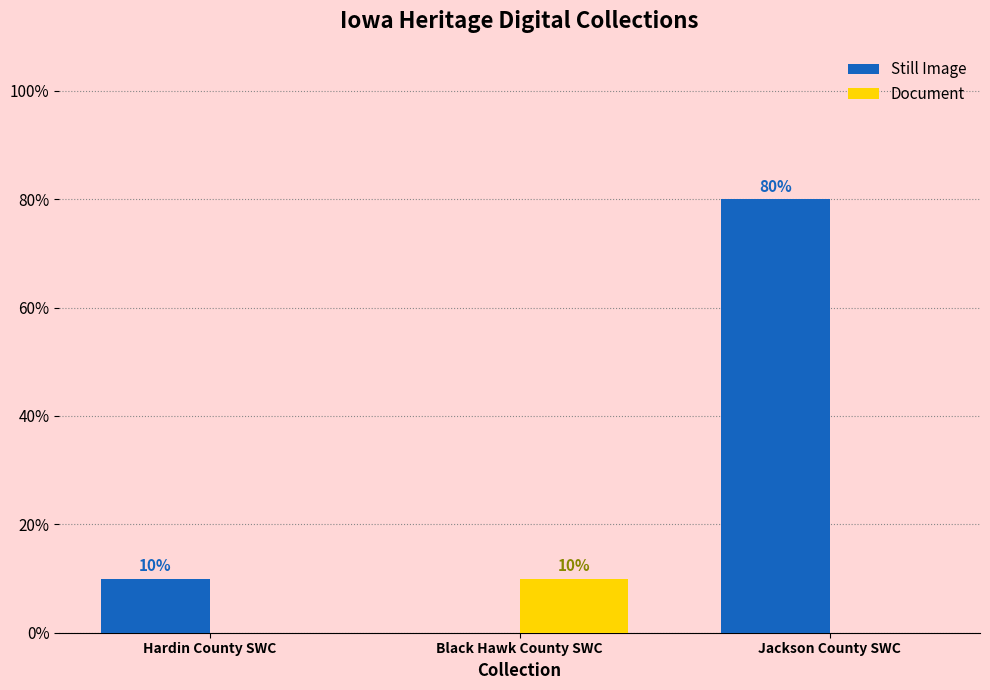

Reading left to right, transcribe all the data shown in this chart.

Still Image: 10	0	80
Document: 0	10	0